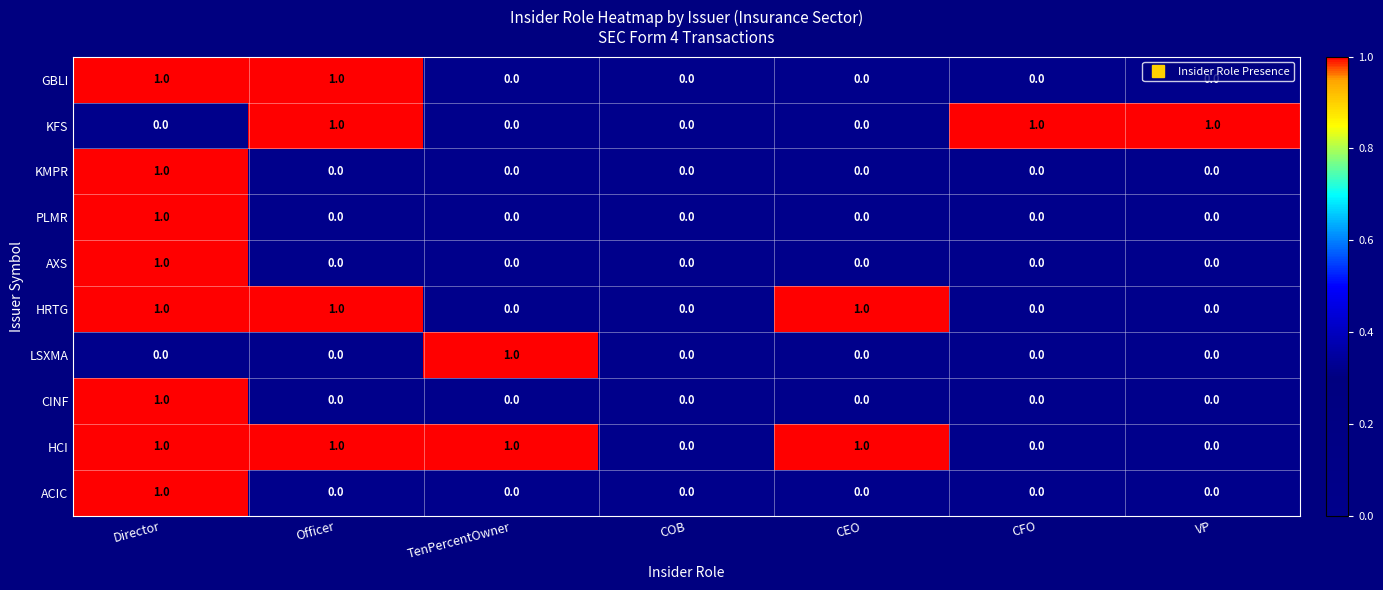

Is it true that HCI equals 1 at CEO?

True